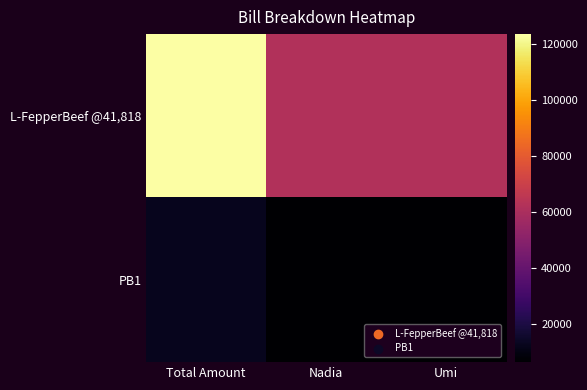

Between Umi and Total Amount, which is larger?

Total Amount